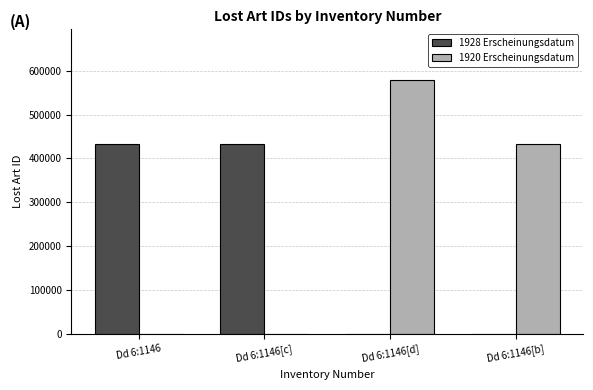

At which label does 1920 Erscheinungsdatum reach its peak?

Dd 6:1146[d]